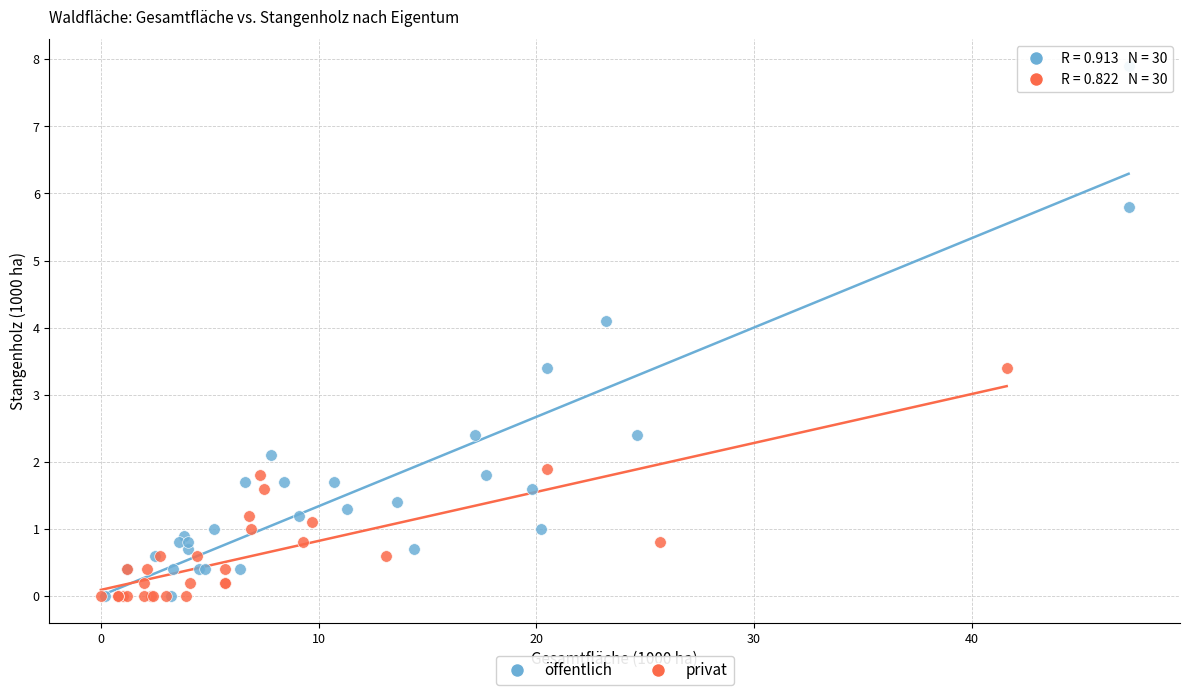

Which series reaches the maximum Y coordinate?

öffentlich